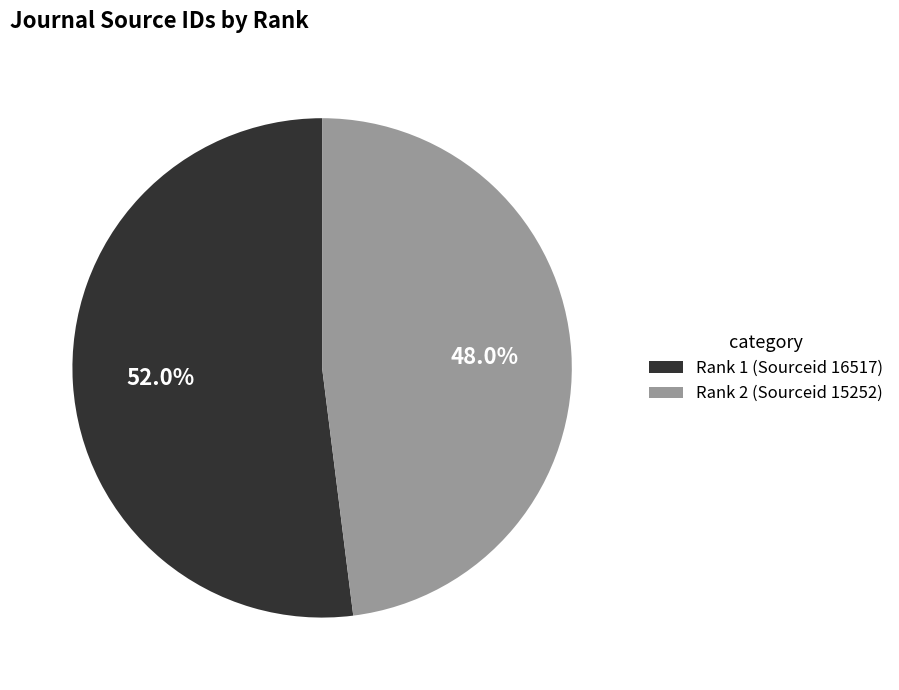

Is there a majority slice in this chart?

Yes